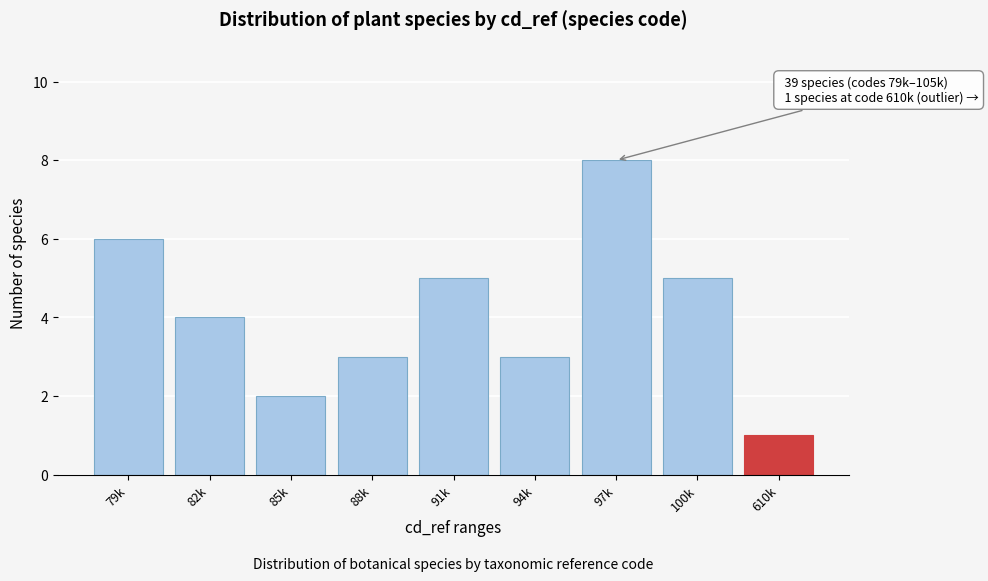

Reading right to left, extract all data points from this chart.

1	5	8	3	5	3	2	4	6